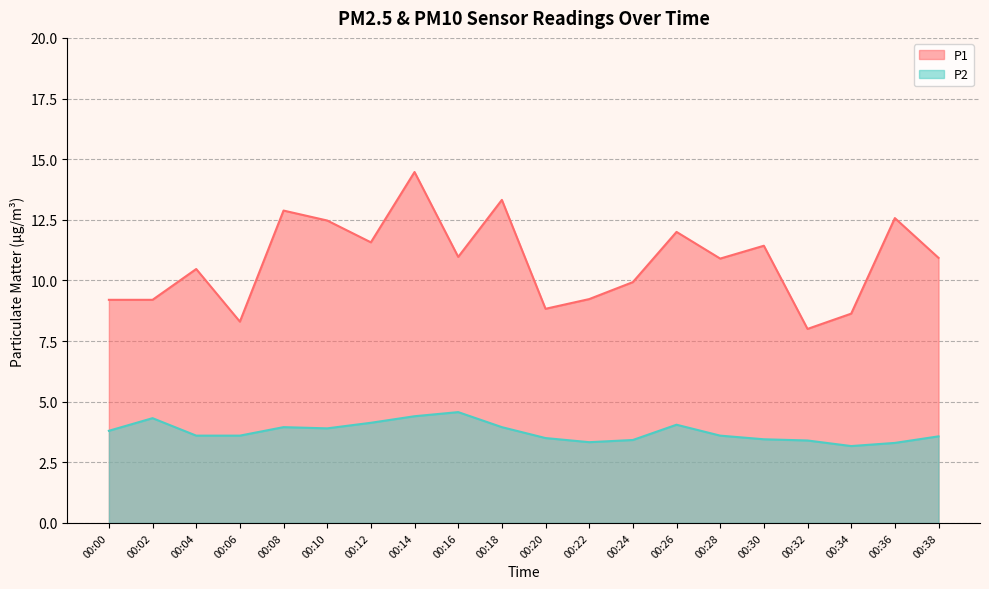

Reading left to right, extract all data points from this chart.

P1: 9.2	9.2	10.5	8.3	12.9	12.5	11.6	14.5	11.0	13.3	8.8	9.2	9.9	12.0	10.9	11.4	8.0	8.6	12.6	10.9
P2: 3.8	4.3	3.6	3.6	4.0	3.9	4.1	4.4	4.6	4.0	3.5	3.3	3.4	4.0	3.6	3.5	3.4	3.2	3.3	3.6